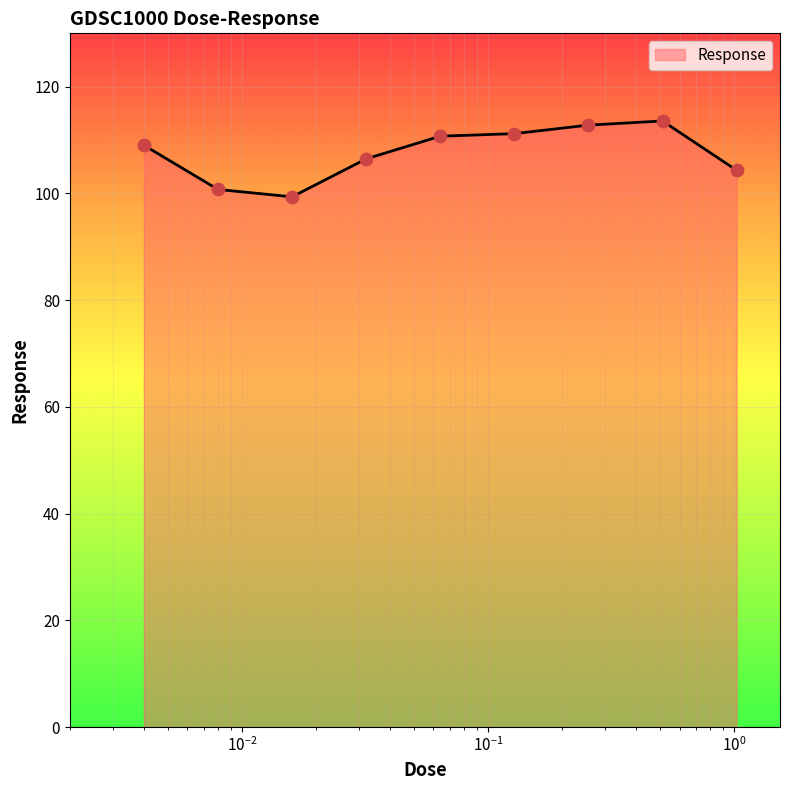

What is the minimum value shown in the chart?

99.4